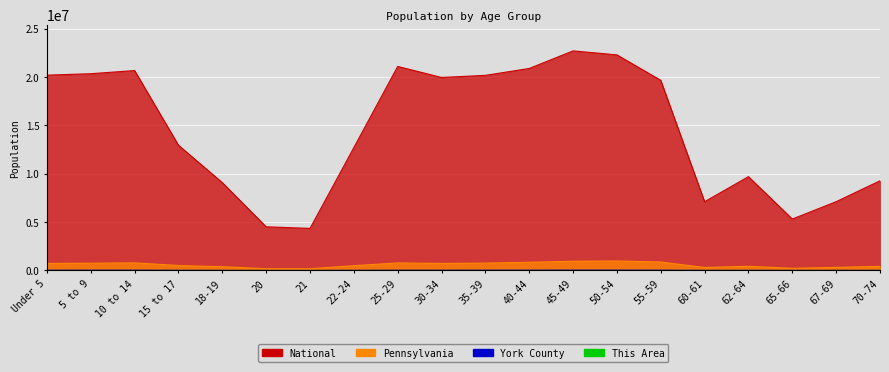

What is the sum of the National values at Under 5 and 15 to 17?

33155616